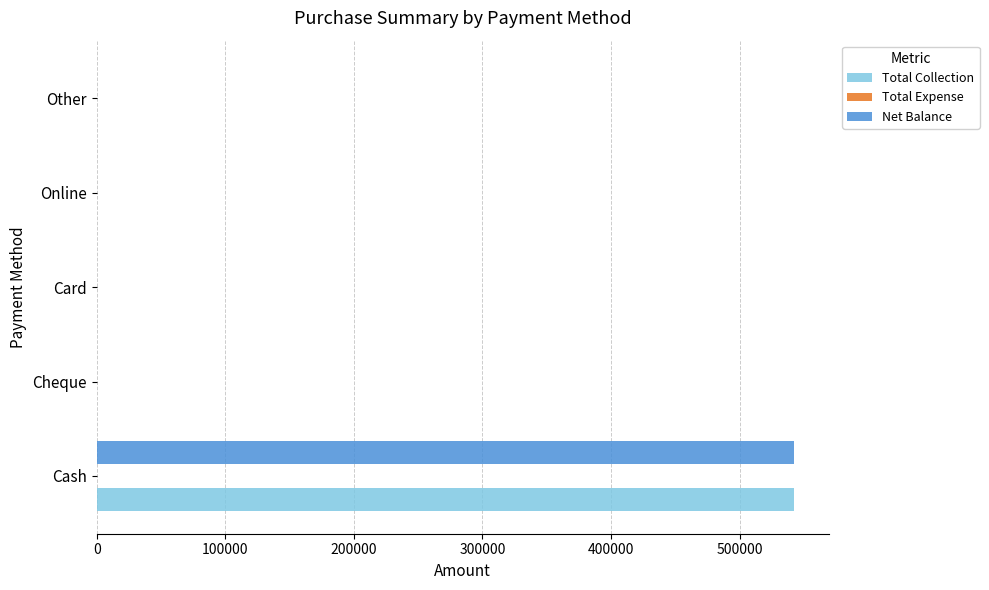

What is the maximum value shown in the chart?

542300